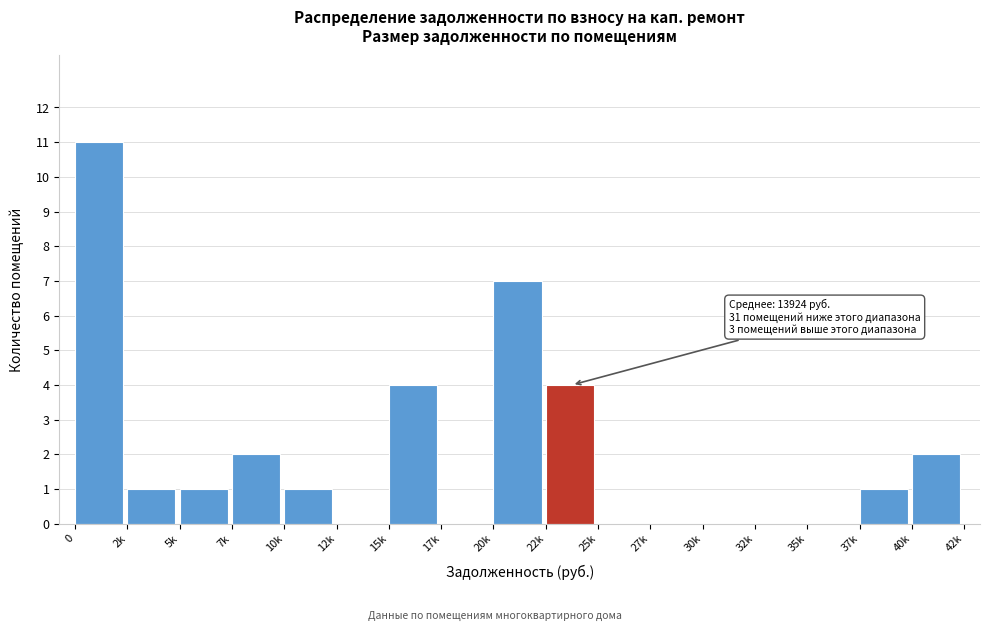

Reading left to right, what are all the values shown in this chart?

0=11	2k=1	5k=1	7k=2	10k=1	12k=0	15k=4	17k=0	20k=7	22k=4	25k=0	27k=0	30k=0	32k=0	35k=0	37k=1	40k=2